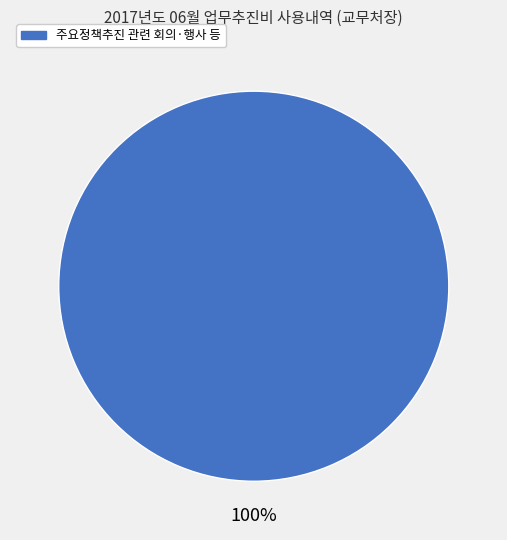

The 주요정책추진 관련 회의·행사 등 slice represents 100% of the pie. True or false?

True